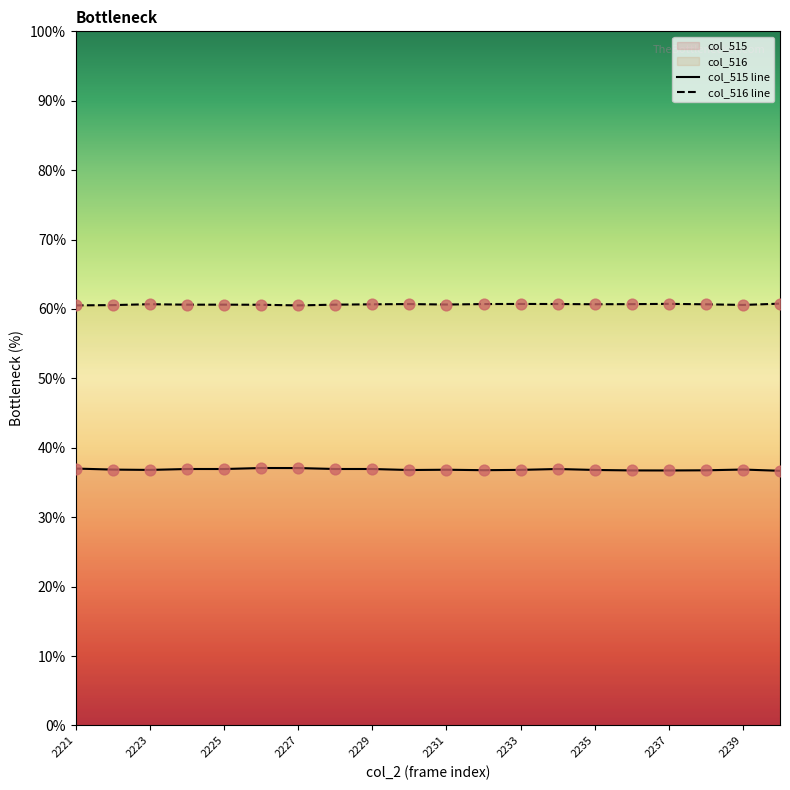

At which category is the sum across all series the highest?

2231